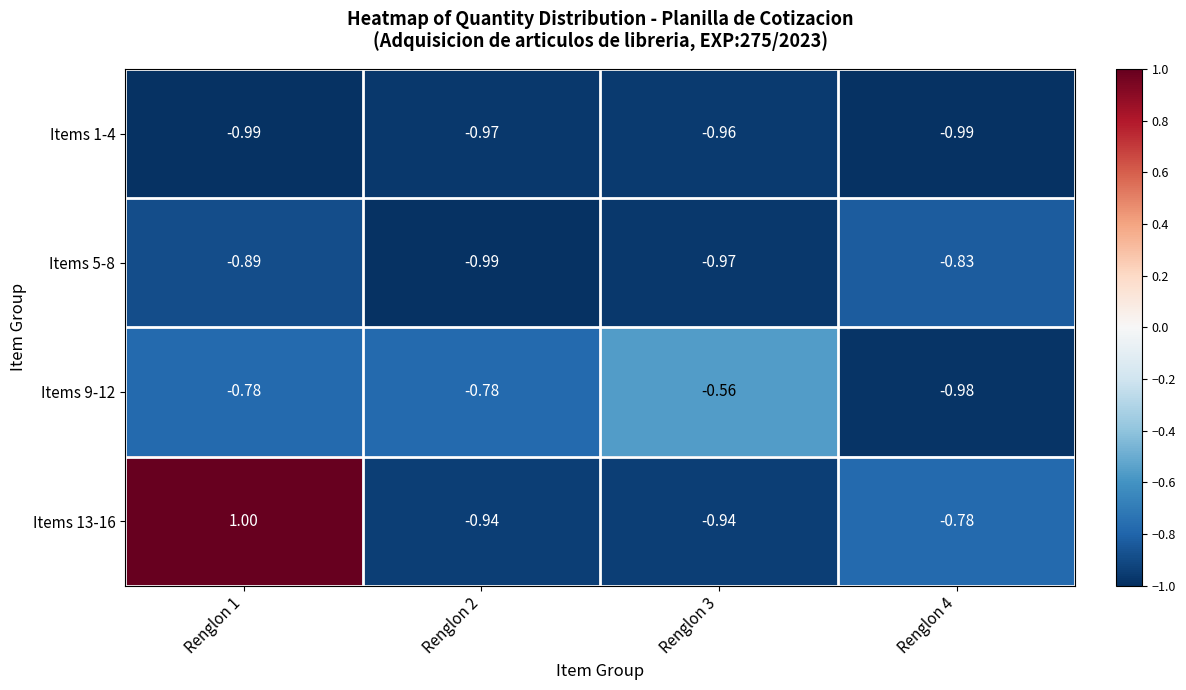

Which series has the largest range (max minus min)?

Items 13-16